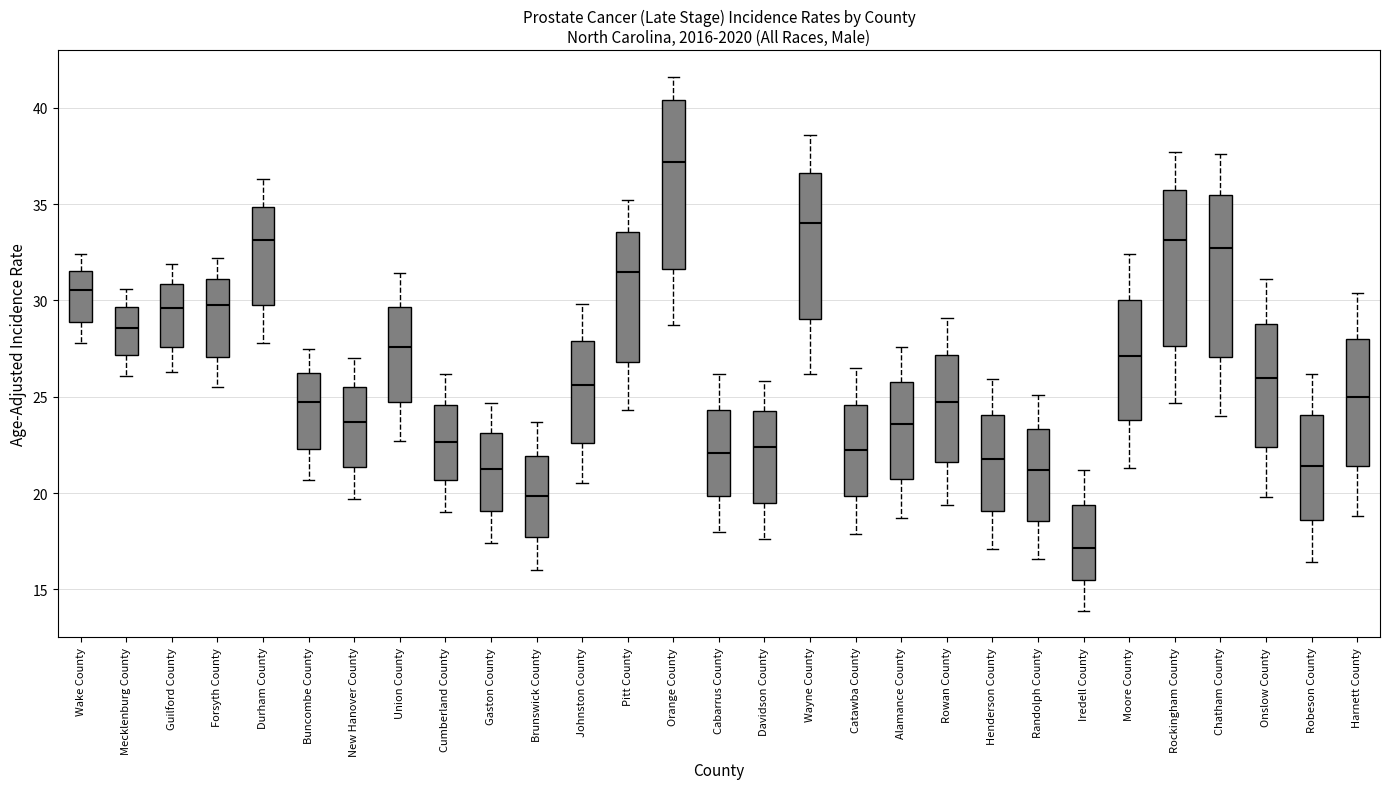

Reading left to right, read every box against the y-axis: the position of its median line, the range the box covers, and the ends of its whiskers. The values are not printed on the chart, so give them approximately, as read against the axis.

Wake County: median 30.5, box 29.0 to 31.5, whiskers 28.0 to 32.5
Mecklenburg County: median 28.5, box 27.0 to 29.5, whiskers 26.0 to 30.5
Guilford County: median 29.5, box 27.5 to 31.0, whiskers 26.5 to 32.0
Forsyth County: median 29.5, box 27.0 to 31.0, whiskers 25.5 to 32.0
Durham County: median 33.0, box 30.0 to 35.0, whiskers 28.0 to 36.5
Buncombe County: median 24.5, box 22.5 to 26.0, whiskers 20.5 to 27.5
New Hanover County: median 23.5, box 21.5 to 25.5, whiskers 19.5 to 27.0
Union County: median 27.5, box 24.5 to 29.5, whiskers 22.5 to 31.5
Cumberland County: median 22.5, box 20.5 to 24.5, whiskers 19.0 to 26.0
Gaston County: median 21.0, box 19.0 to 23.0, whiskers 17.5 to 24.5
Brunswick County: median 20.0, box 17.5 to 22.0, whiskers 16.0 to 23.5
Johnston County: median 25.5, box 22.5 to 28.0, whiskers 20.5 to 30.0
Pitt County: median 31.5, box 27.0 to 33.5, whiskers 24.5 to 35.0
Orange County: median 37.0, box 31.5 to 40.5, whiskers 28.5 to 41.5
Cabarrus County: median 22.0, box 20.0 to 24.5, whiskers 18.0 to 26.0
Davidson County: median 22.5, box 19.5 to 24.5, whiskers 17.5 to 26.0
Wayne County: median 34.0, box 29.0 to 36.5, whiskers 26.0 to 38.5
Catawba County: median 22.0, box 20.0 to 24.5, whiskers 18.0 to 26.5
Alamance County: median 23.5, box 20.5 to 26.0, whiskers 18.5 to 27.5
Rowan County: median 24.5, box 21.5 to 27.0, whiskers 19.5 to 29.0
Henderson County: median 22.0, box 19.0 to 24.0, whiskers 17.0 to 26.0
Randolph County: median 21.0, box 18.5 to 23.5, whiskers 16.5 to 25.0
Iredell County: median 17.0, box 15.5 to 19.5, whiskers 14.0 to 21.0
Moore County: median 27.0, box 24.0 to 30.0, whiskers 21.5 to 32.5
Rockingham County: median 33.0, box 27.5 to 35.5, whiskers 24.5 to 37.5
Chatham County: median 32.5, box 27.0 to 35.5, whiskers 24.0 to 37.5
Onslow County: median 26.0, box 22.5 to 29.0, whiskers 20.0 to 31.0
Robeson County: median 21.5, box 18.5 to 24.0, whiskers 16.5 to 26.0
Harnett County: median 25.0, box 21.5 to 28.0, whiskers 19.0 to 30.5